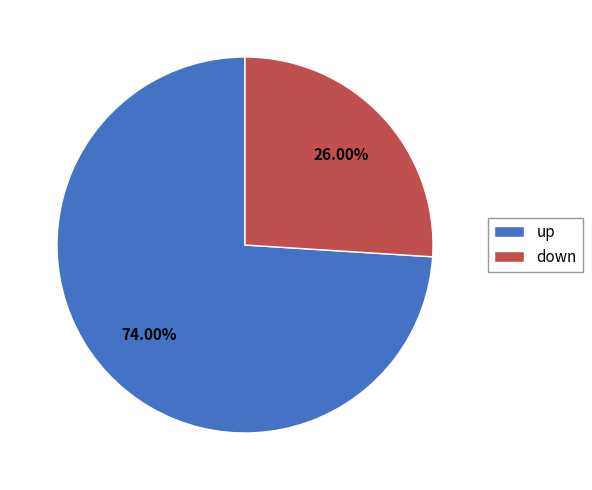

To the nearest percent, what is the difference between the down and up slice percentages?

48%